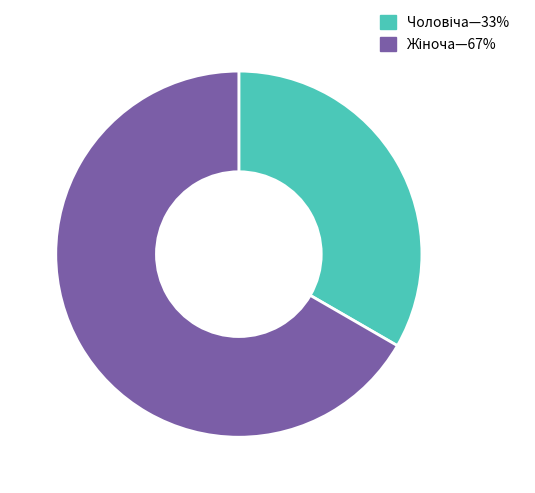

Is there a majority slice in this chart?

Yes